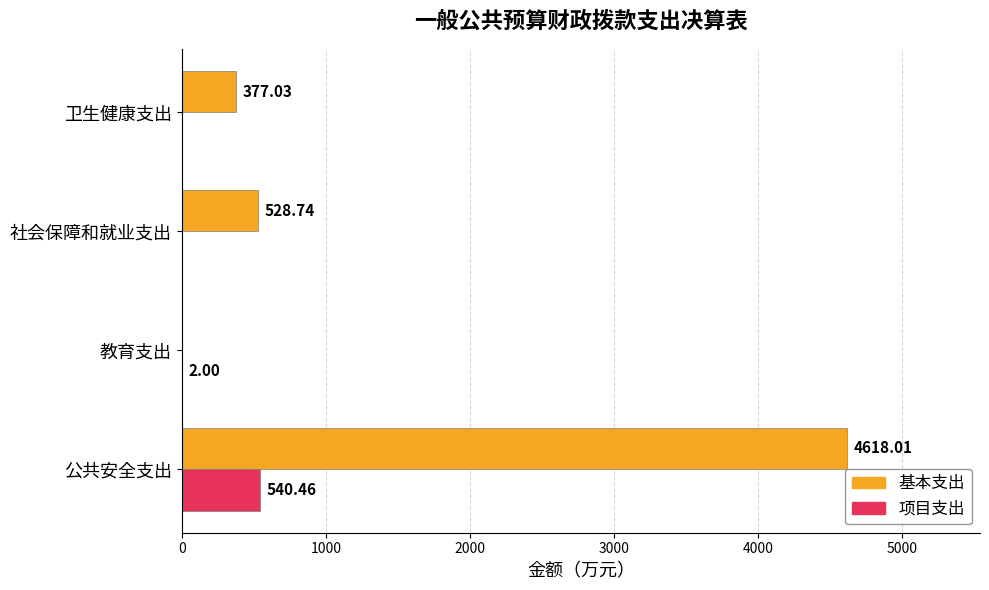

What is the sum of all 基本支出 values?

5523.8